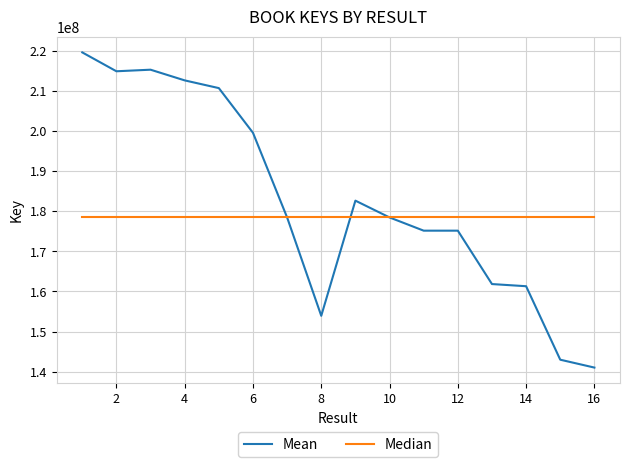

Rank the series by their maximum value, from lowest to highest.

Median, Mean